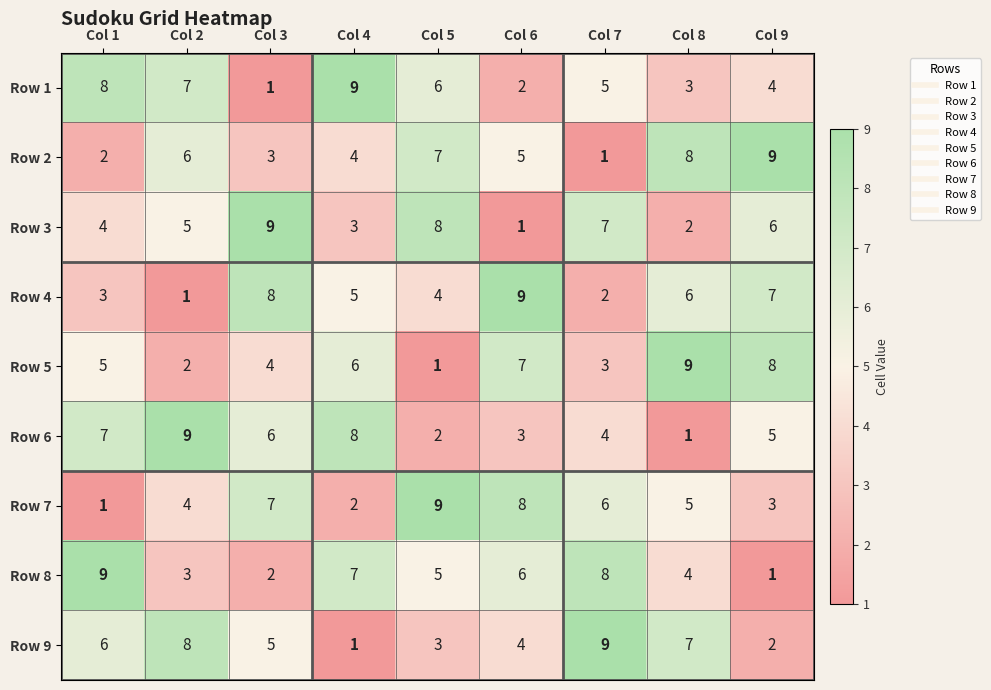

What is the difference between the highest and lowest values at Col 9?

8